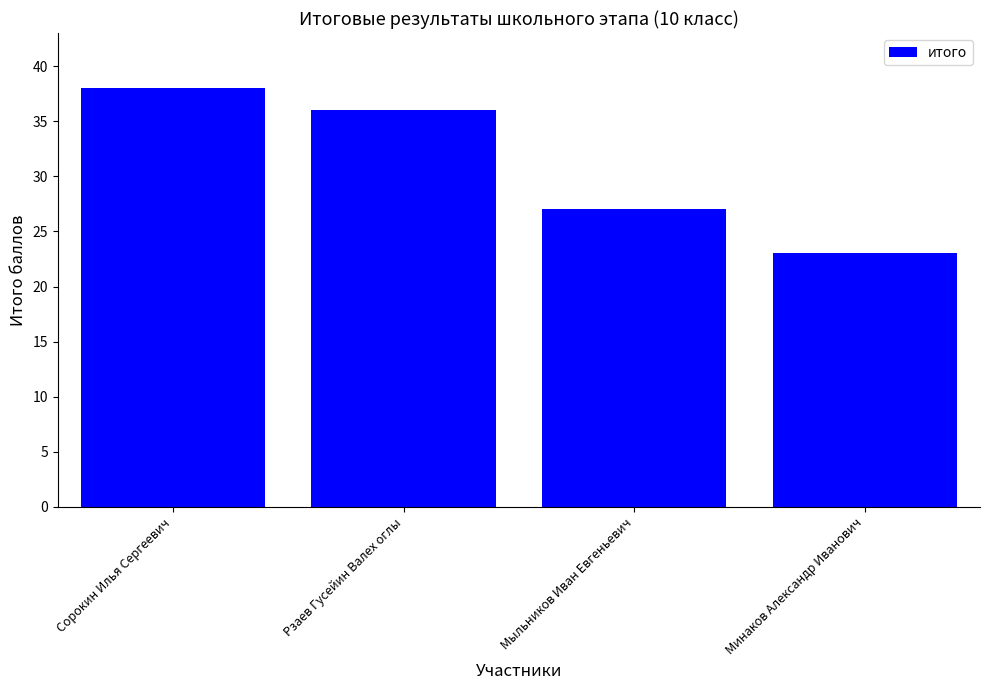

What is the label of the 2nd bar from the right?

Мыльников Иван Евгеньевич